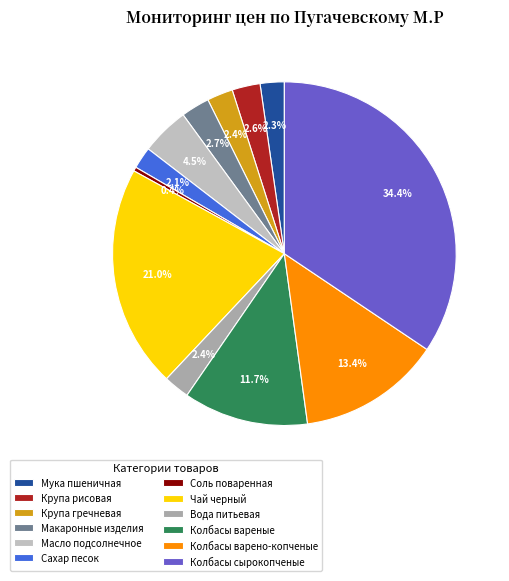

How many slices are in this pie chart?

12